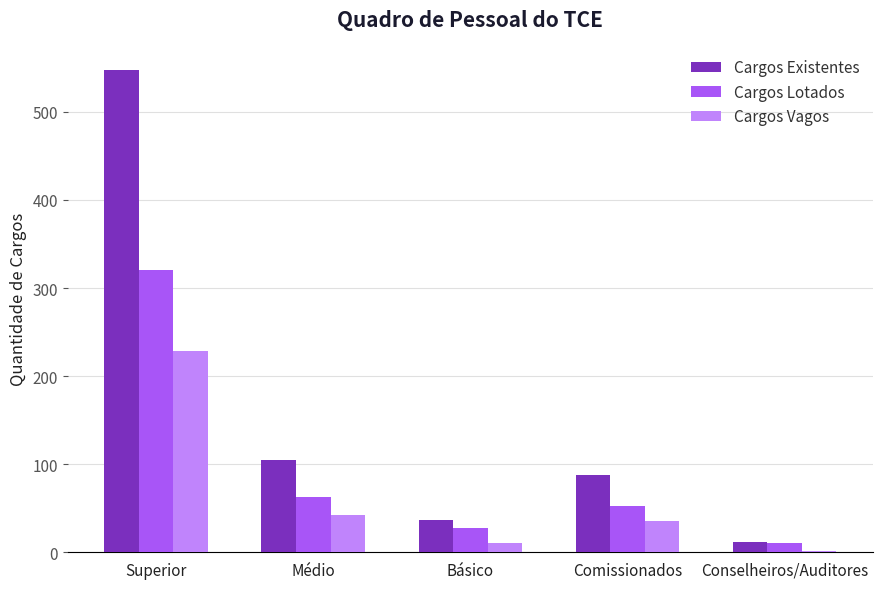

At which label does Cargos Existentes first exceed 88?

Superior